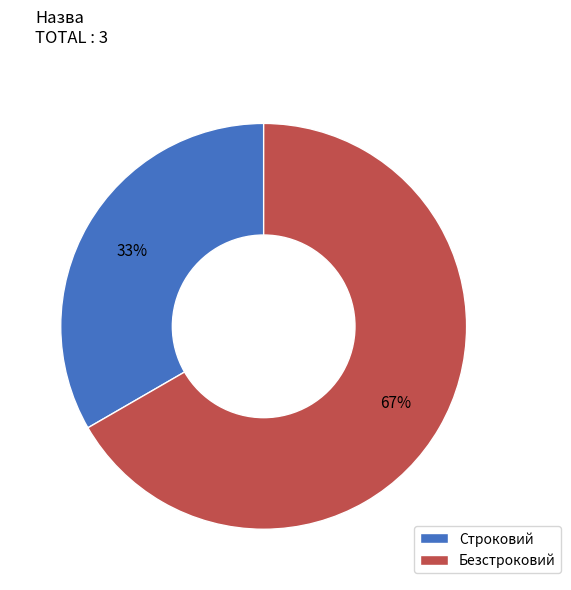

How many segments does this pie chart have?

2